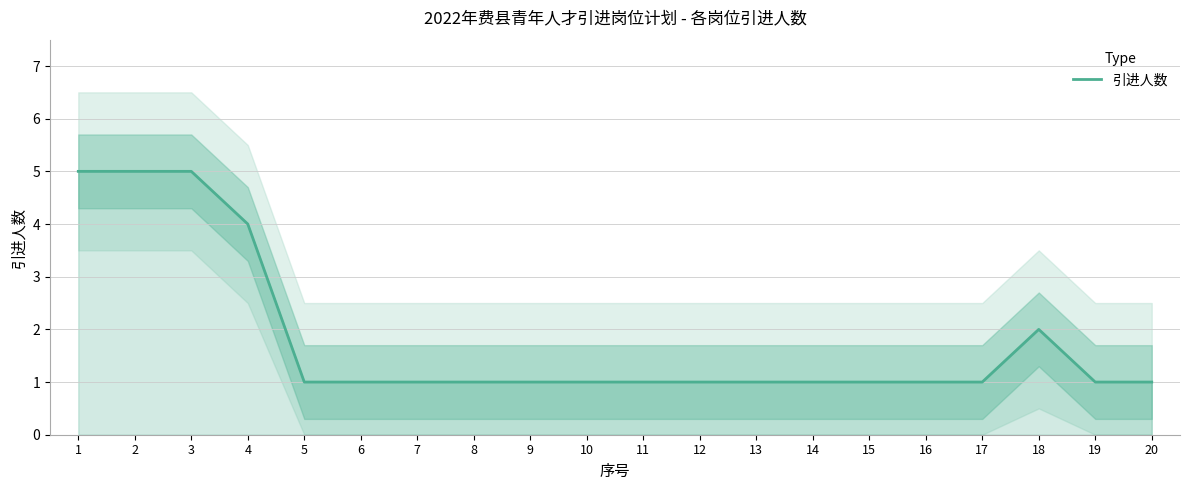

What is the value of the 6th point from the left?

1